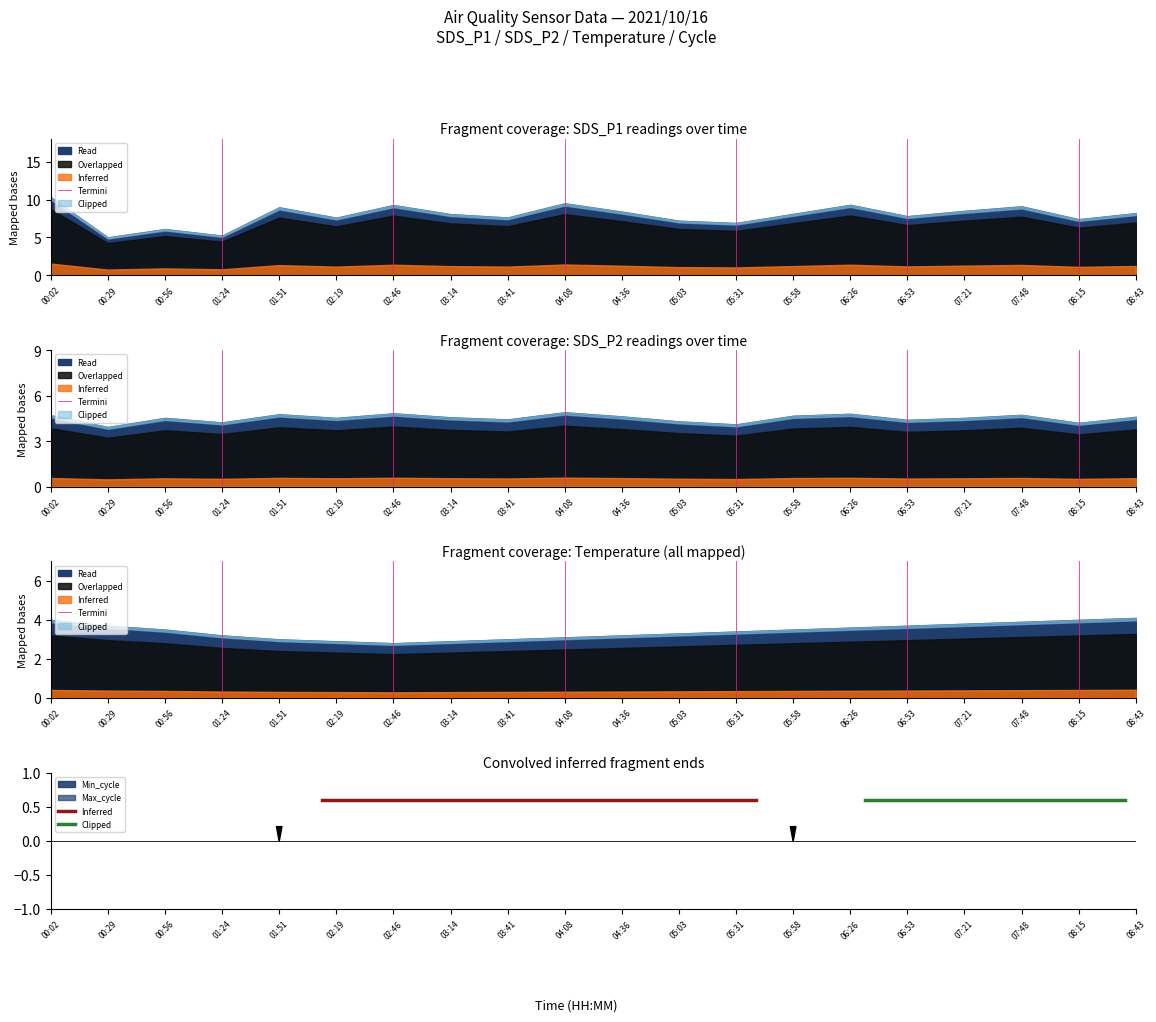

What is the average value of the Termini series?

0.5